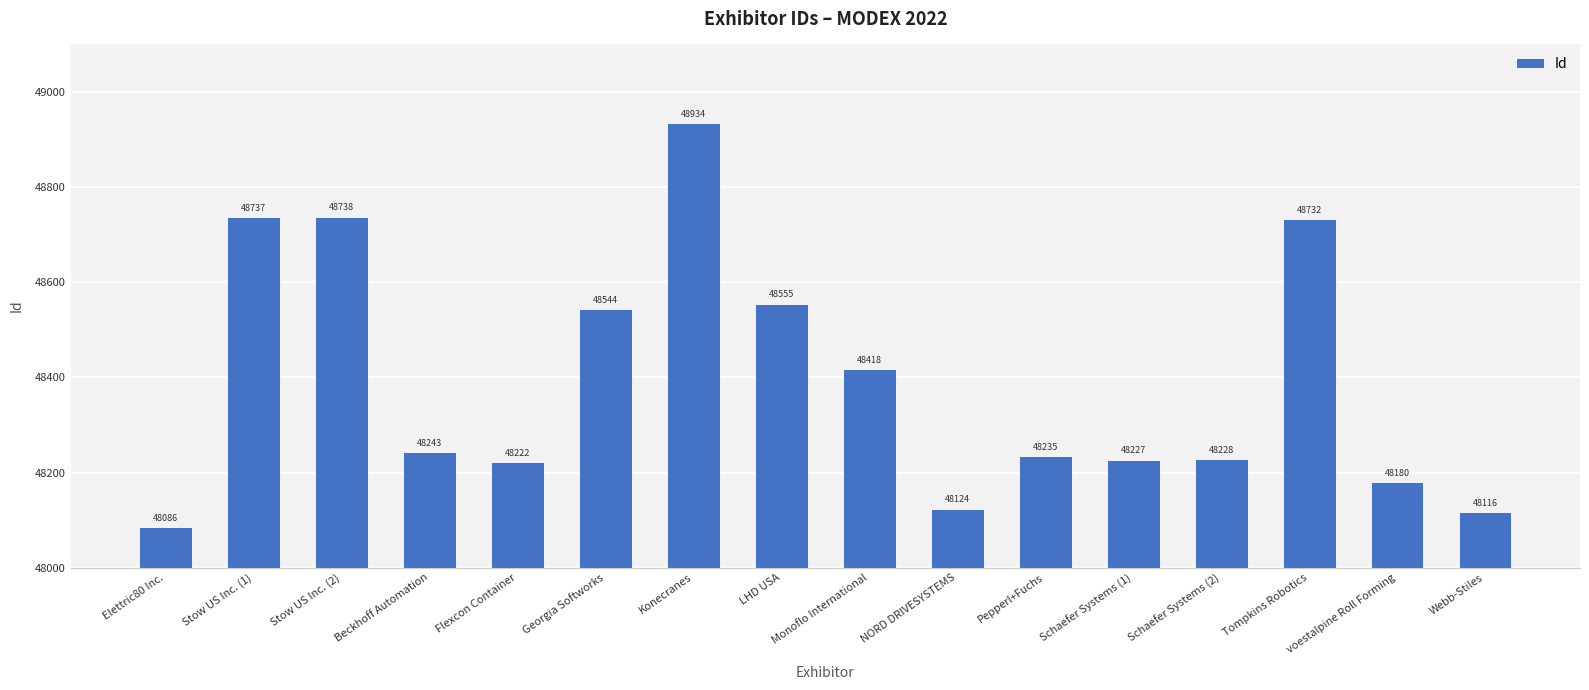

What is the label of the 7th bar from the right?

NORD DRIVESYSTEMS